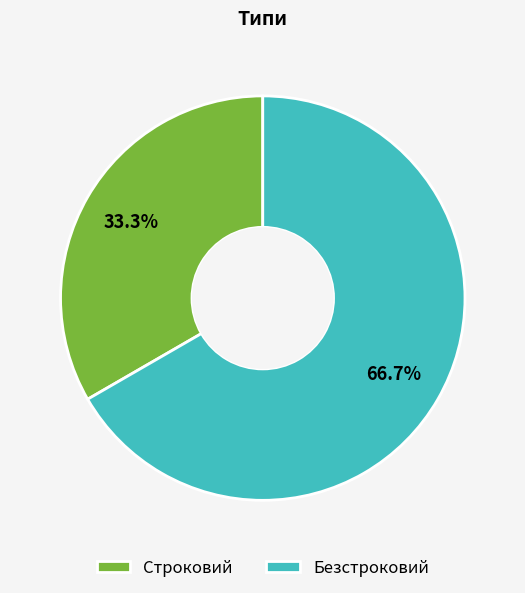

True or false: Строковий accounts for 44% of the total.

False